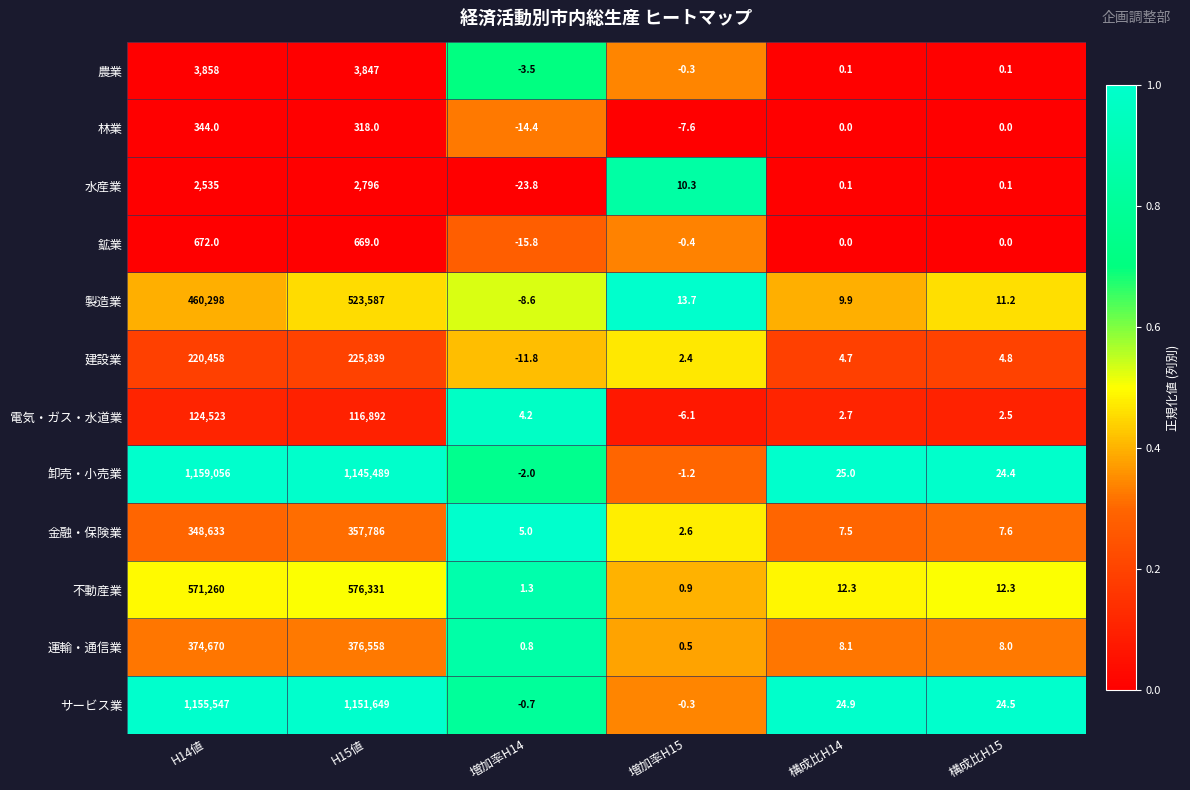

Where does the サービス業 series first go above 24?

H14値